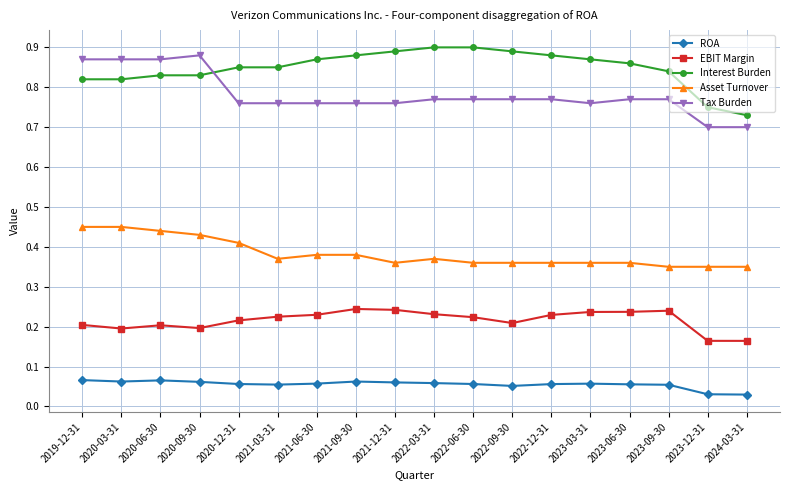

Where is Interest Burden nearest to the value 0?

2024-03-31